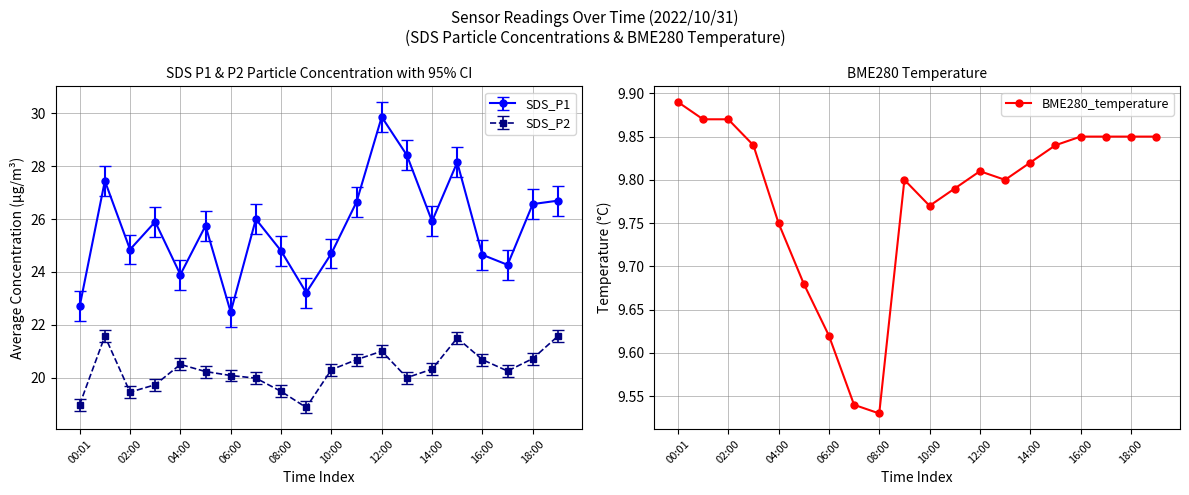

Which category has the lowest value in the BME280_temperature series?

08:00